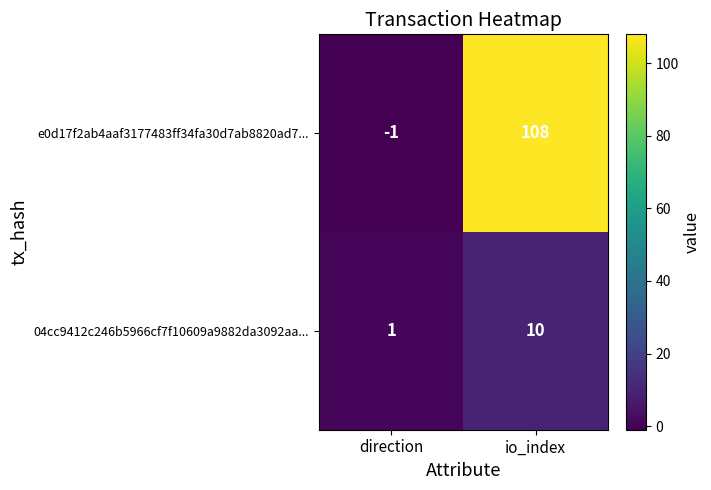

At how many categories does at least one series exceed 14?

1